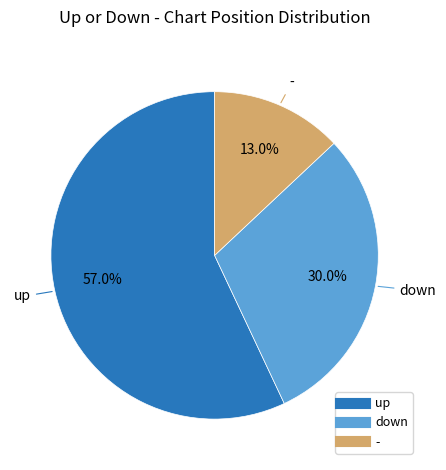

Rank the categories by value from highest to lowest.

up, down, -